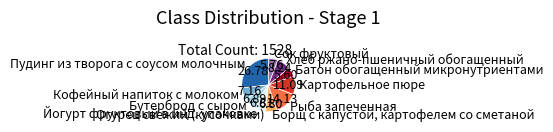

Is there any slice that represents more than half of the pie?

No